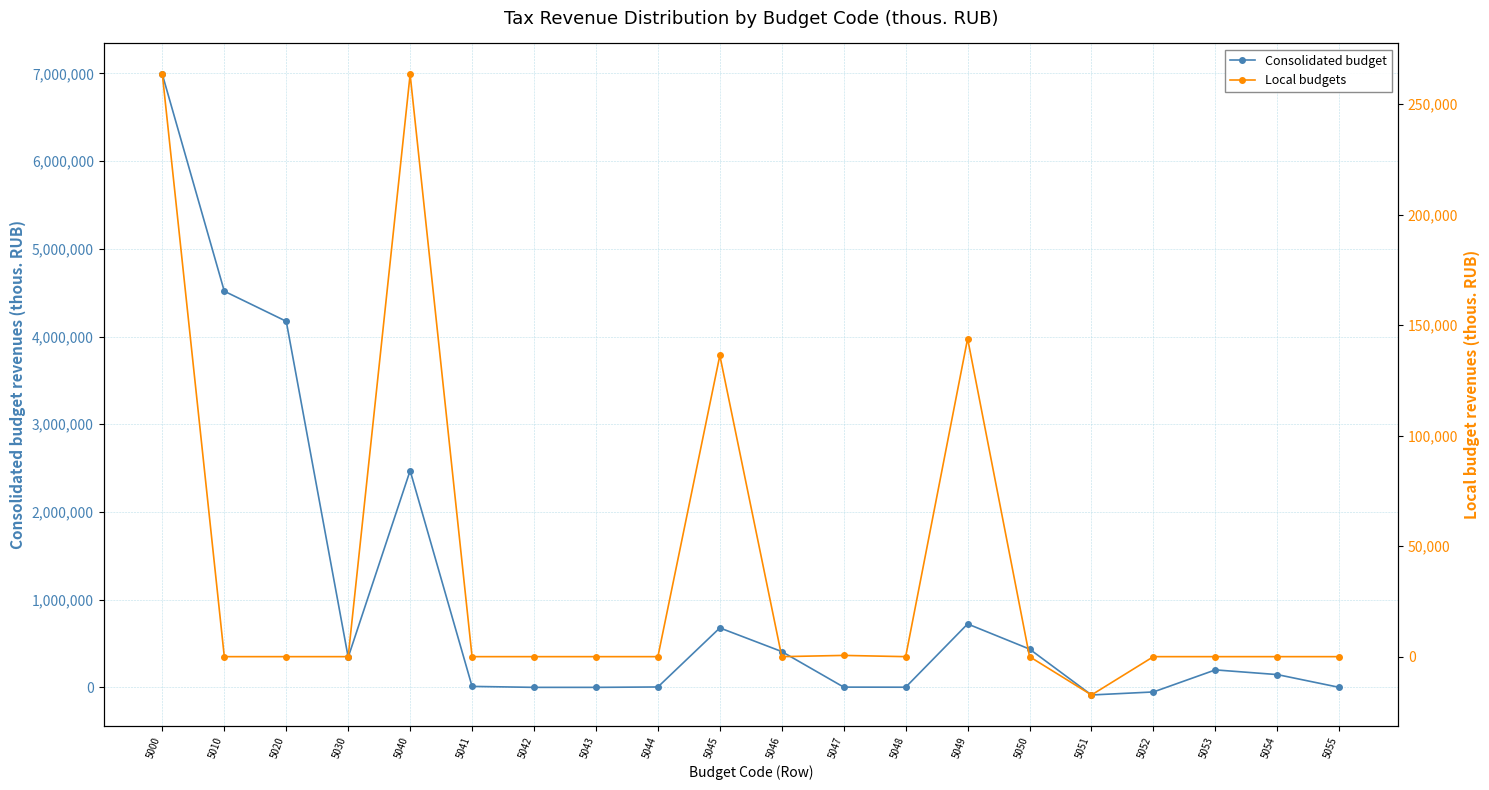

List the series in order of their overall mean, highest first.

Consolidated budget, Local budgets